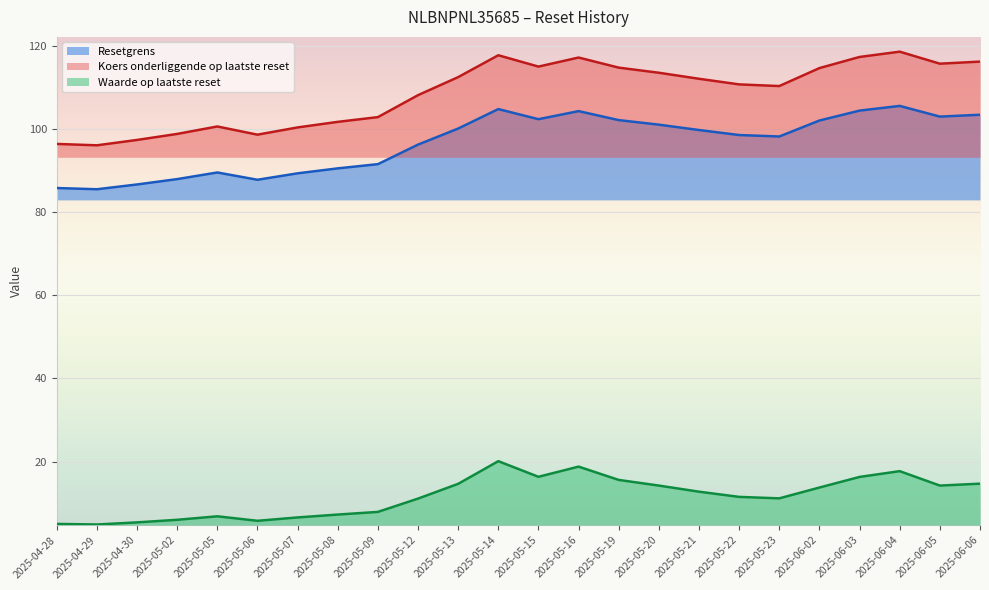

True or false: Waarde op laatste reset and Resetgrens intersect in this chart.

False